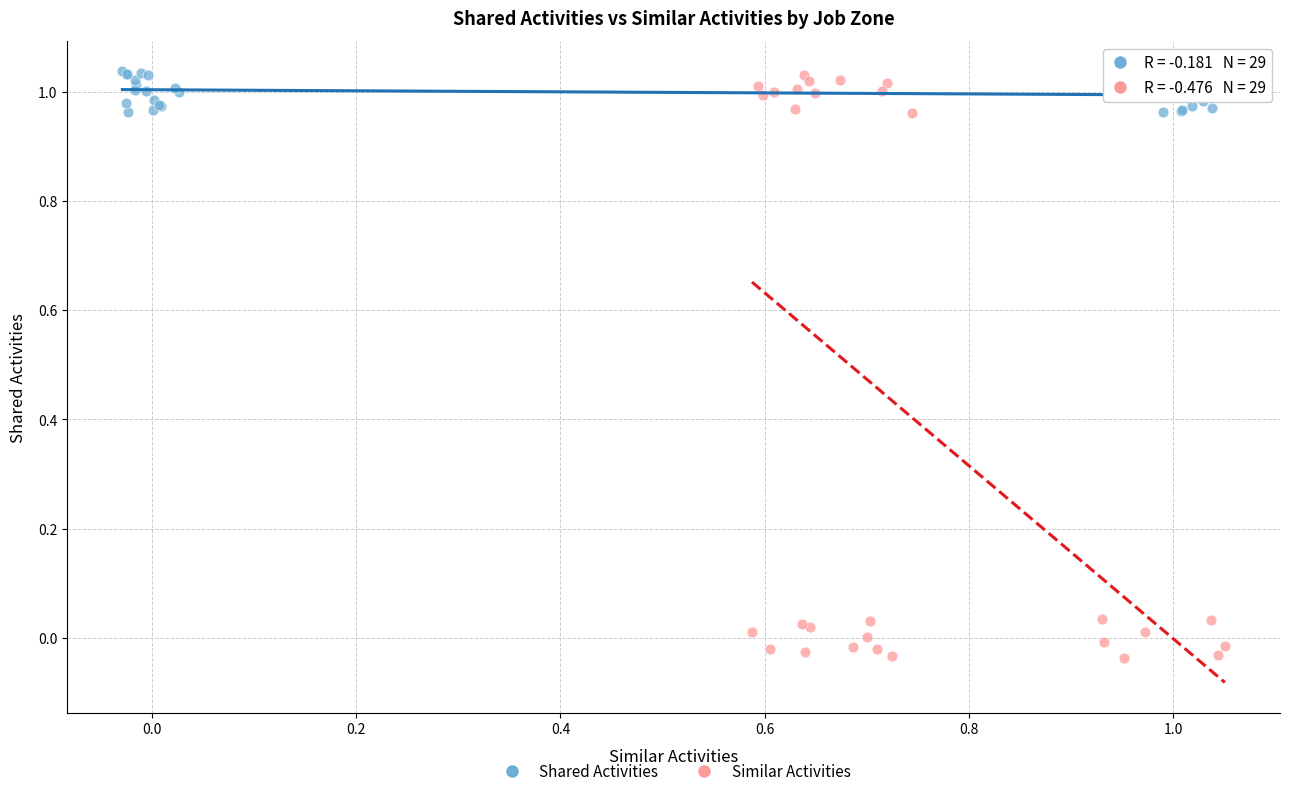

Which series reaches the minimum Y coordinate?

Similar Activities